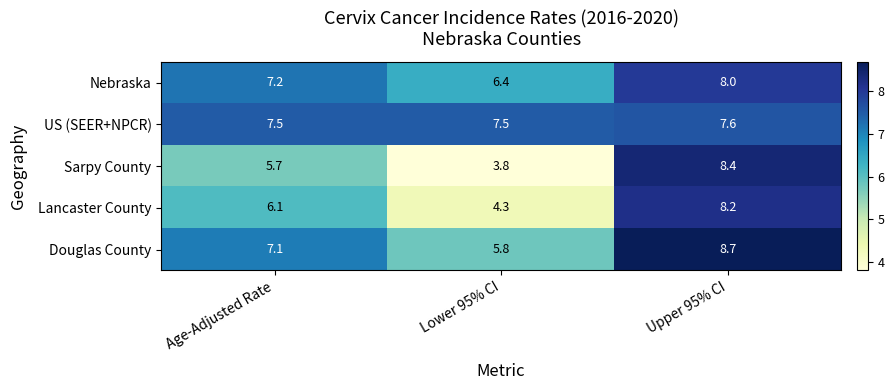

What value does the Douglas County series have at Upper 95% CI?

8.7